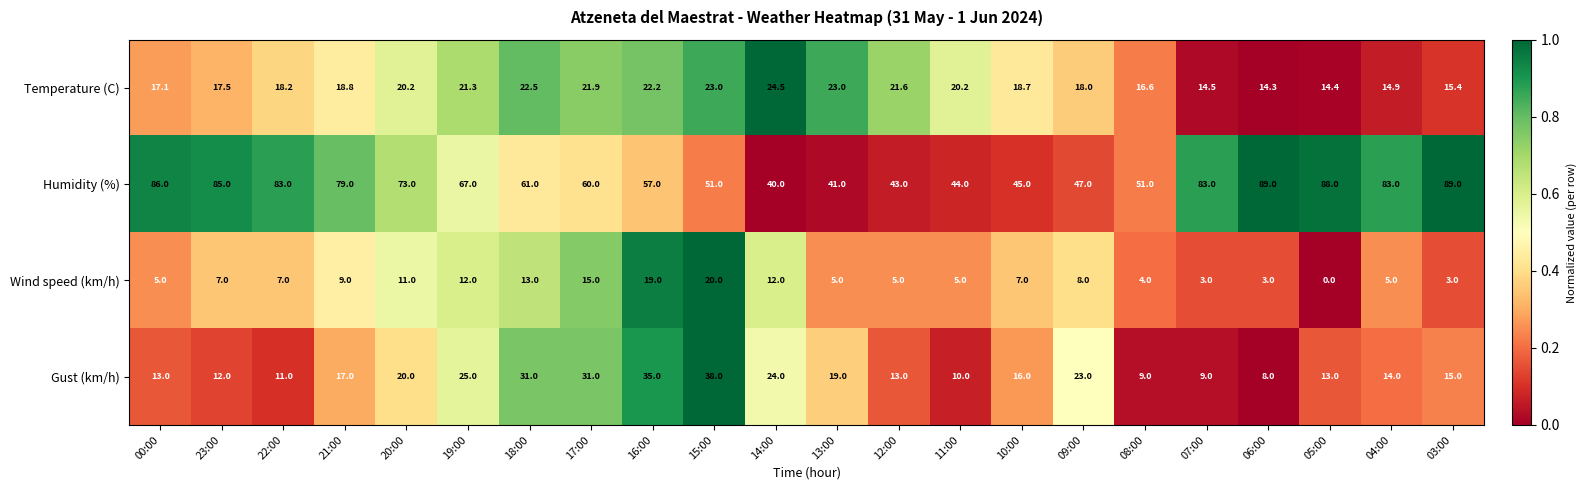

Is it true that Gust (km/h) equals 12.7 at 08:00?

False